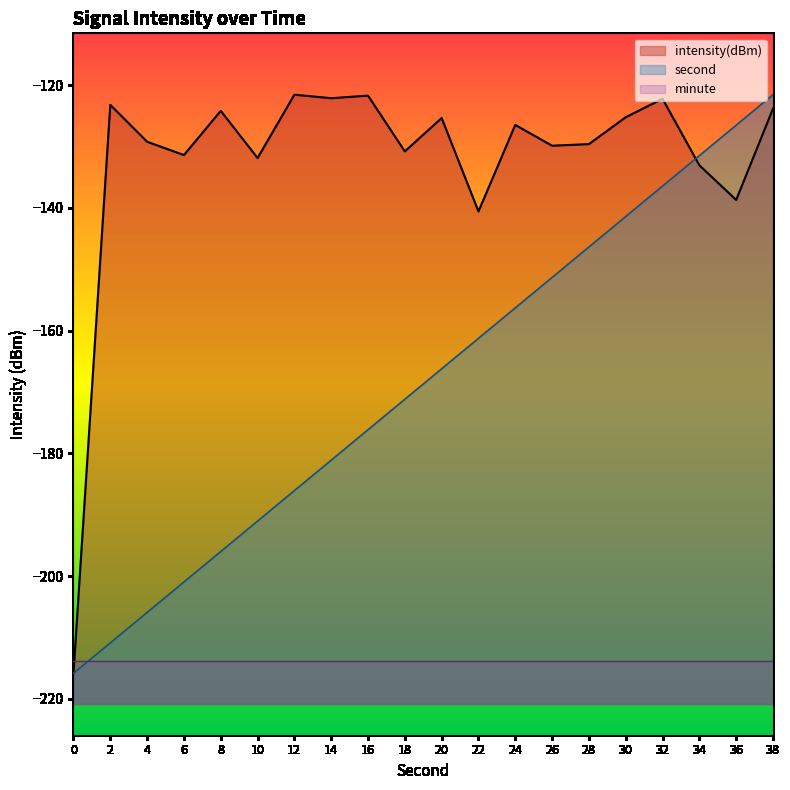

True or false: intensity(dBm) has more than 2 interior local peaks.

True